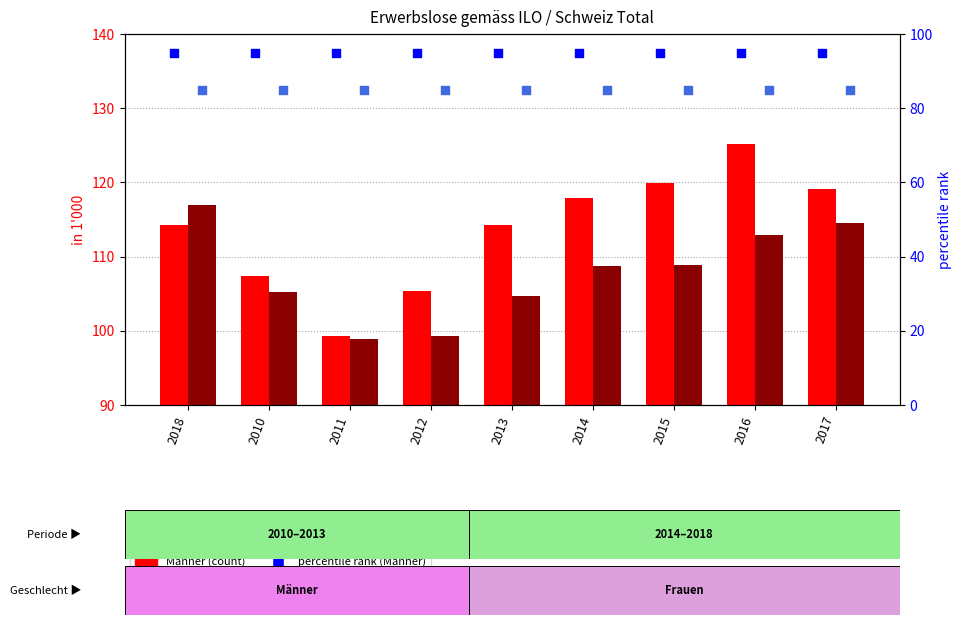

Which series has the largest Y range (max minus min)?

Männer